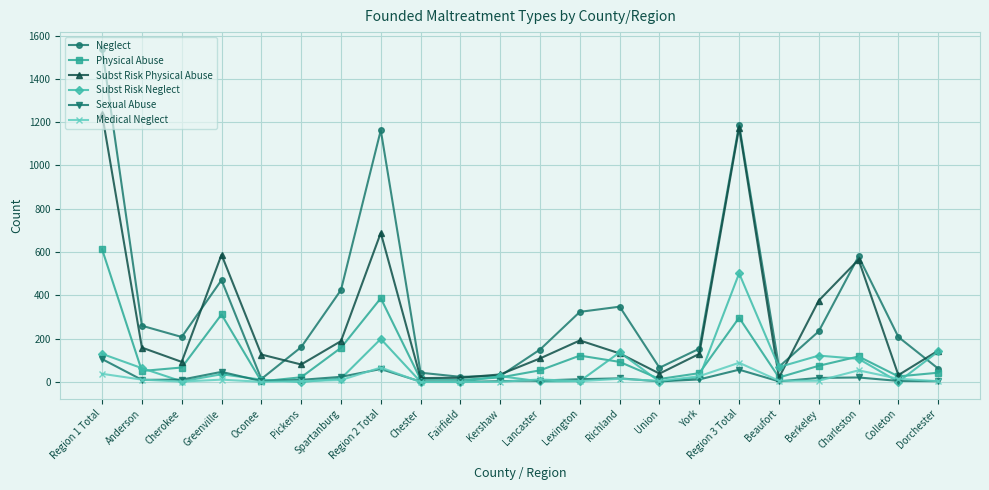

What is the label of the 6th point from the left?

Pickens